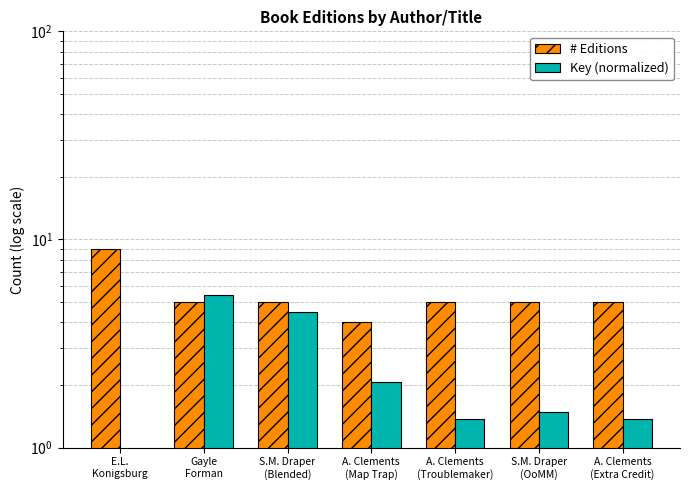

What is the label of the 2nd bar from the right?

S.M. Draper
(OoMM)